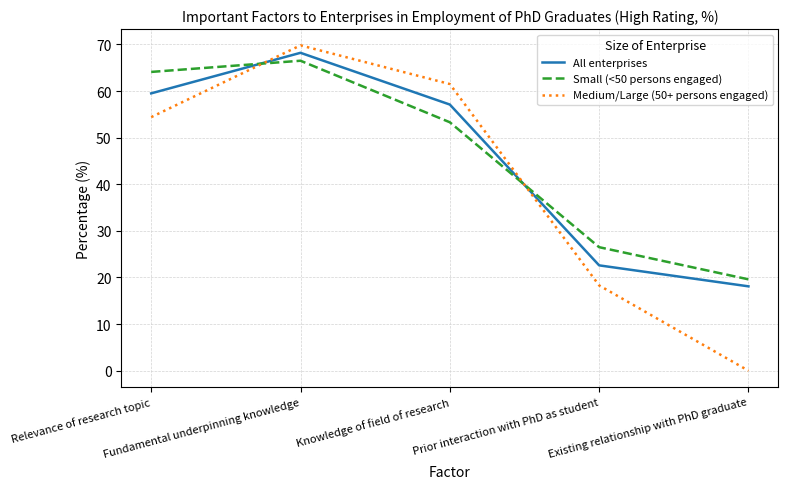

Rank the categories by Small (<50 persons engaged) value from lowest to highest.

Existing relationship with PhD graduate, Prior interaction with PhD as student, Knowledge of field of research, Relevance of research topic, Fundamental underpinning knowledge